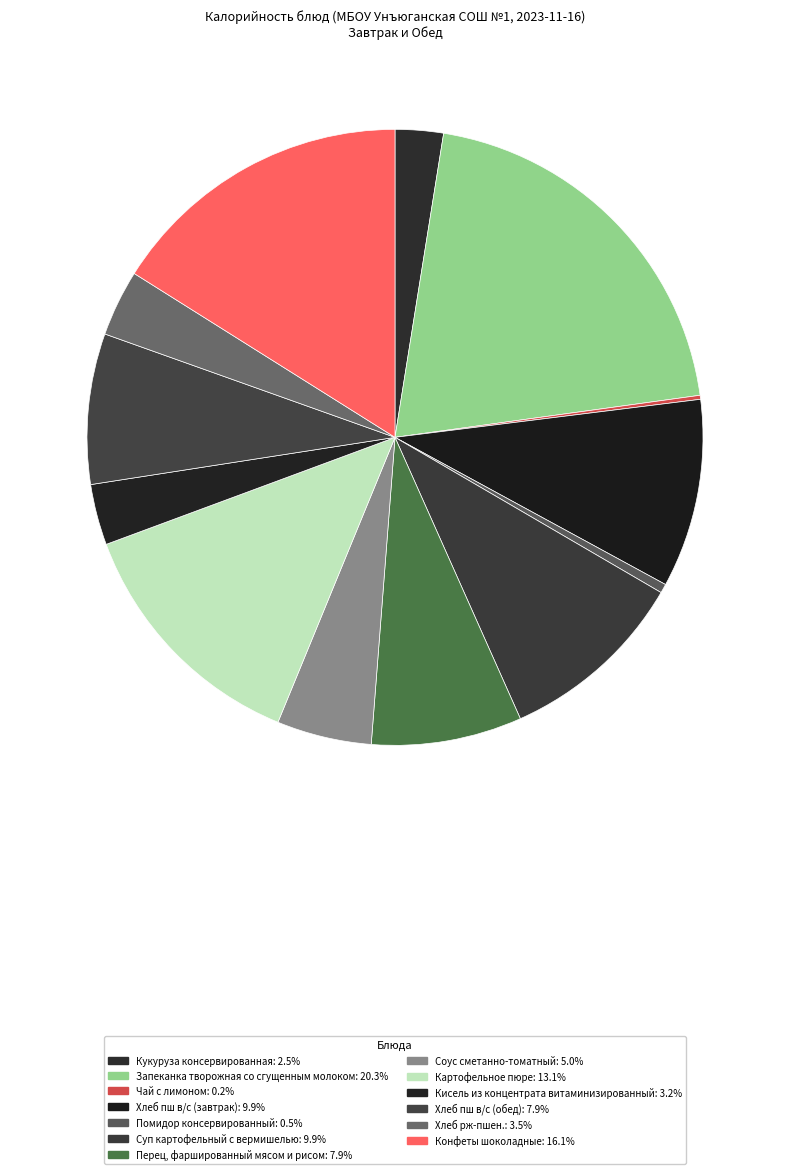

To the nearest percent, what is the average slice percentage?

8%